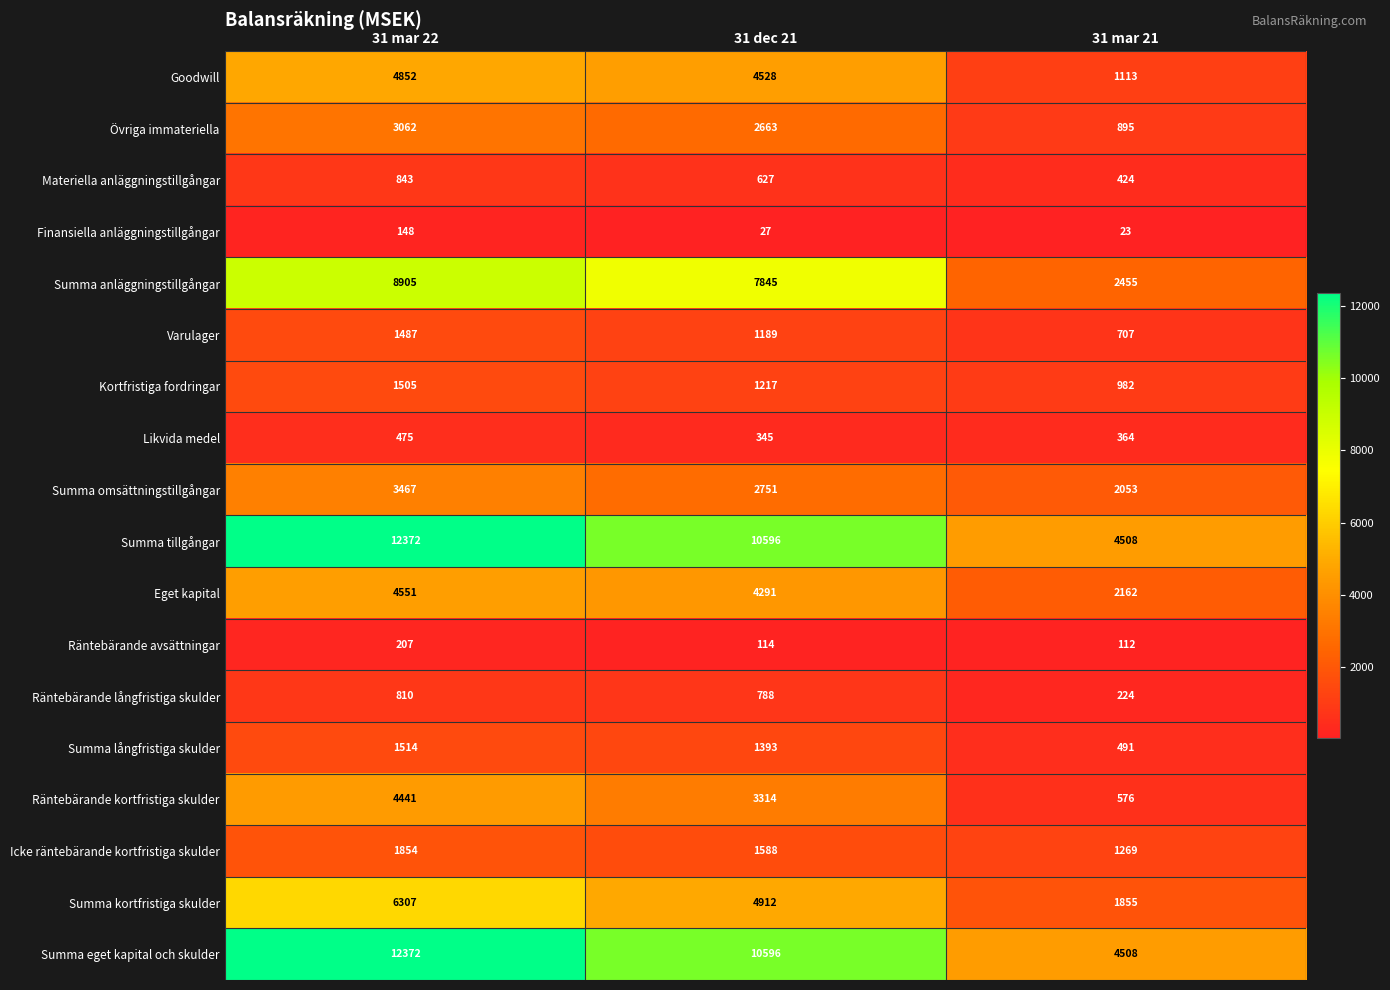

Rank the categories by Materiella anläggningstillgångar value from highest to lowest.

31 mar 22, 31 dec 21, 31 mar 21